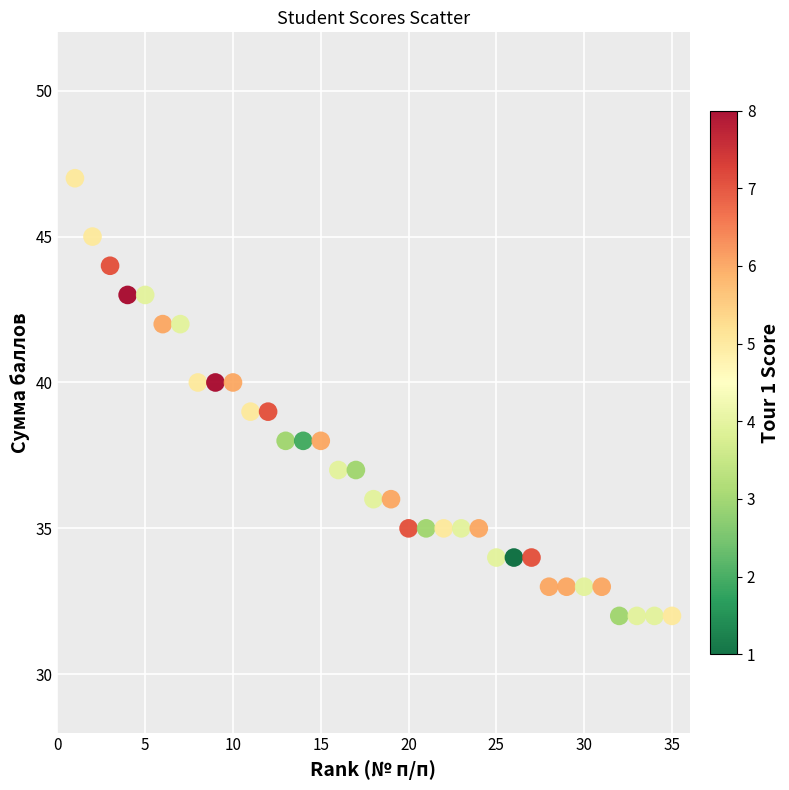

What is the range of X values (max minus min)?

34